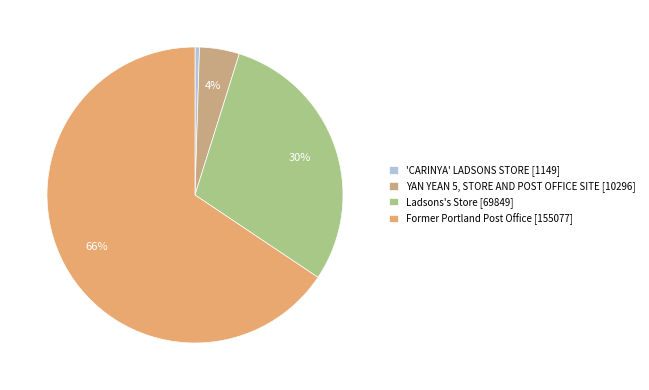

Is the sum of 'CARINYA' LADSONS STORE and Ladsons's Store greater than half?

No